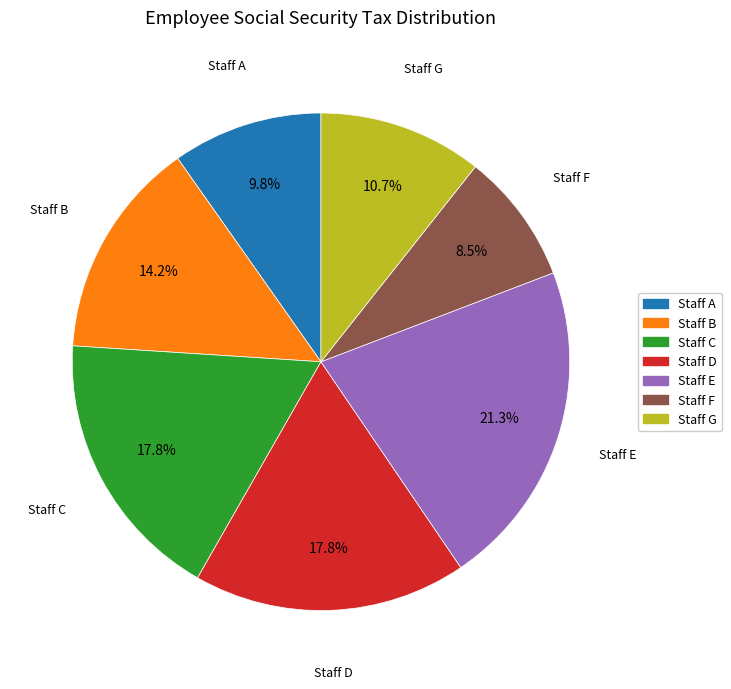

The Staff D slice represents 18% of the pie. True or false?

True